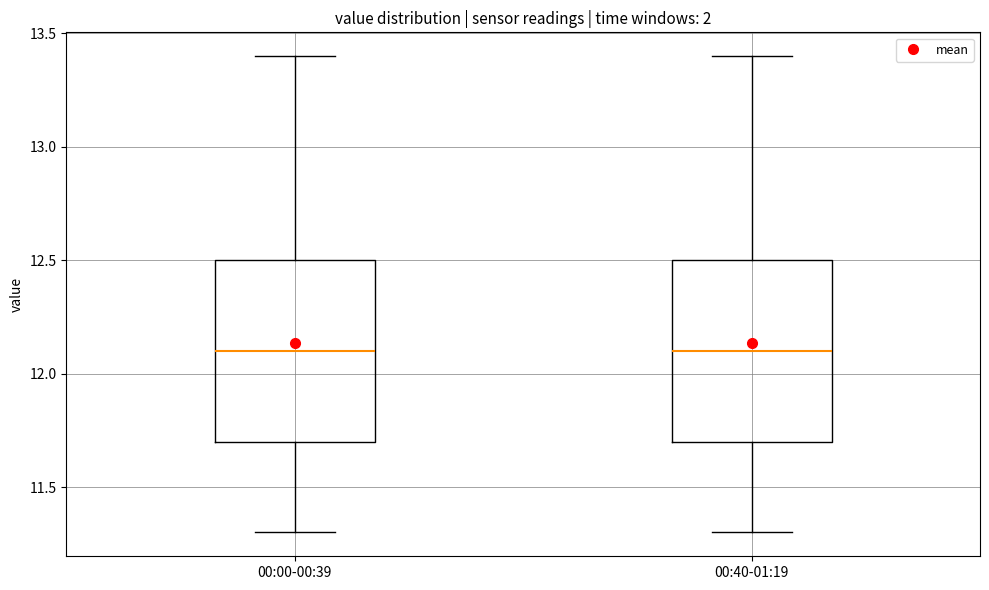

Reading left to right, transcribe this box plot: for each box, give where its median line is, the range the box spans, and where its two whiskers end, as read against the y-axis. The values are not printed on the chart, so give them approximately, as read against the axis.

00:00-00:39: median 12.1, box 11.7 to 12.5, whiskers 11.3 to 13.4
00:40-01:19: median 12.1, box 11.7 to 12.5, whiskers 11.3 to 13.4